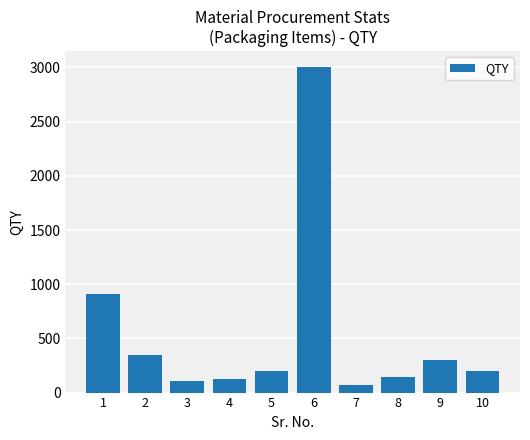

What is the greatest value displayed?

3000